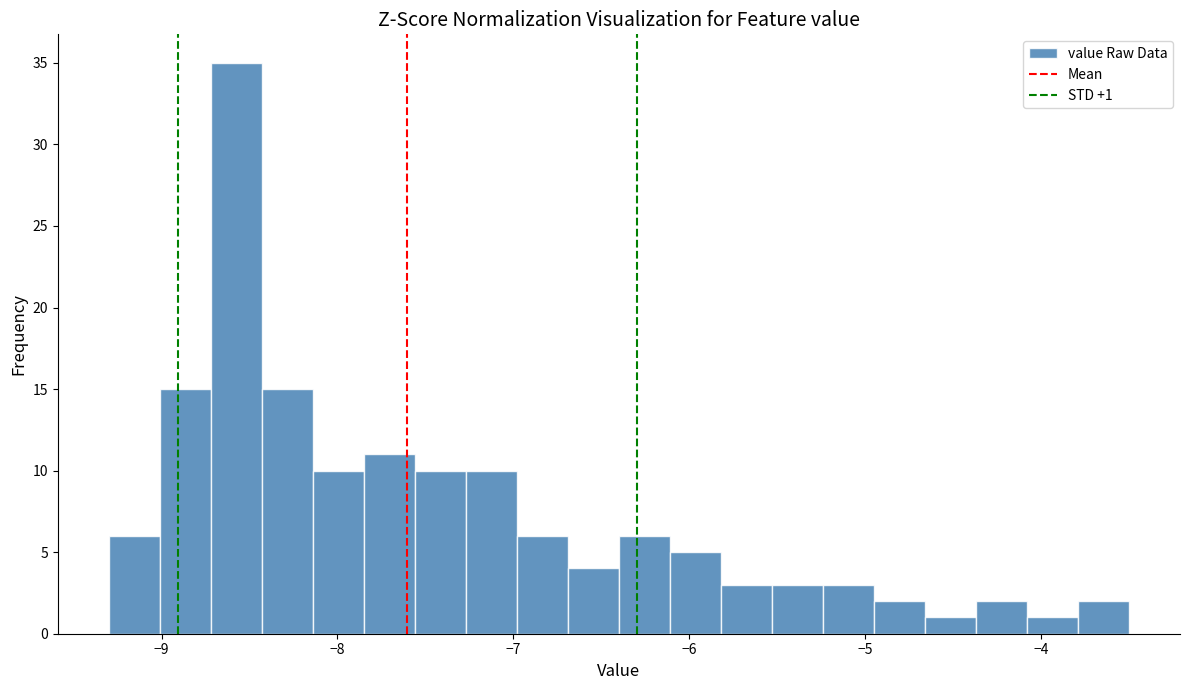

Around what value on the x-axis is the tallest bar? Give the approximate position of its centre, as read against the axis.

-8.6